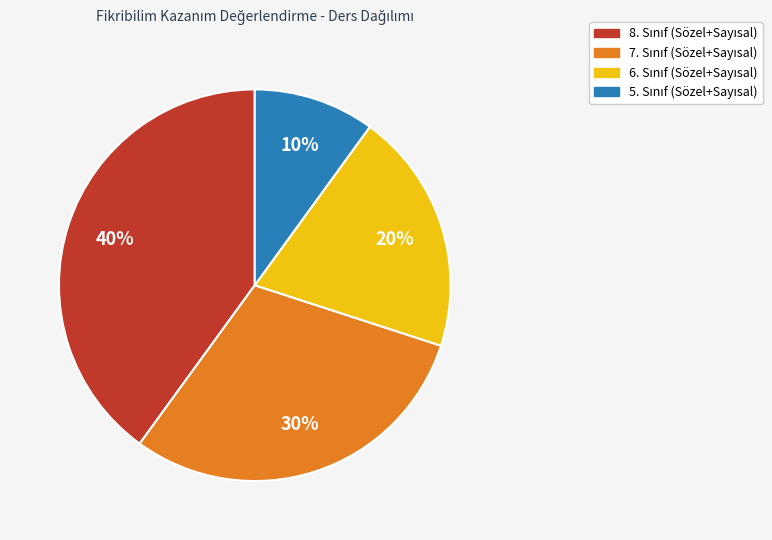

To the nearest percent, what is the difference between the largest and smallest slice percentages?

30%